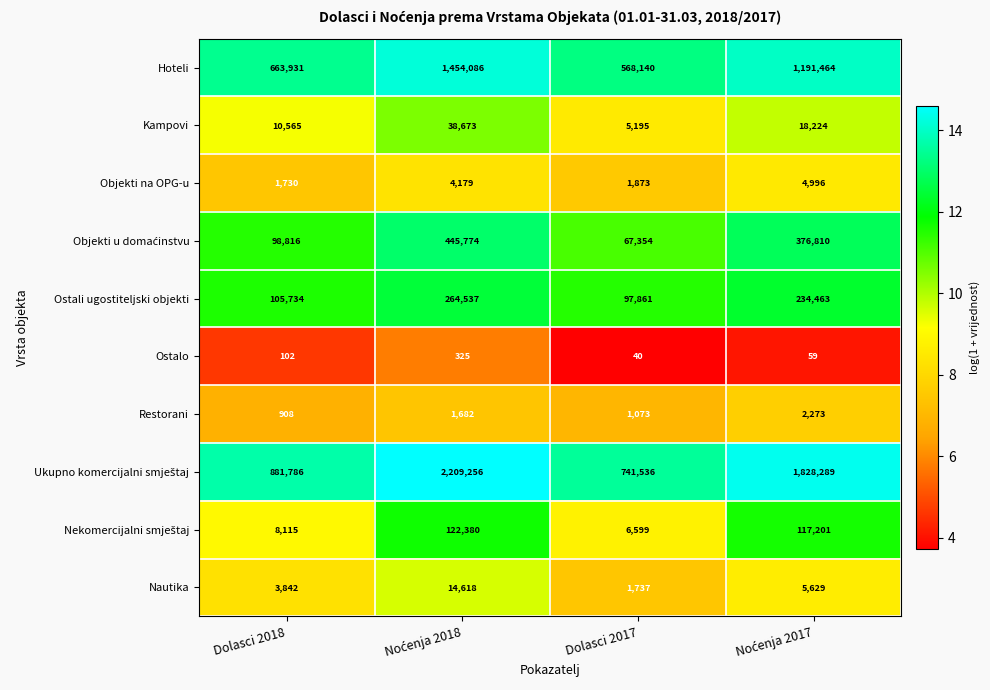

The Ostalo series shows 40 at Dolasci 2017. True or false?

True